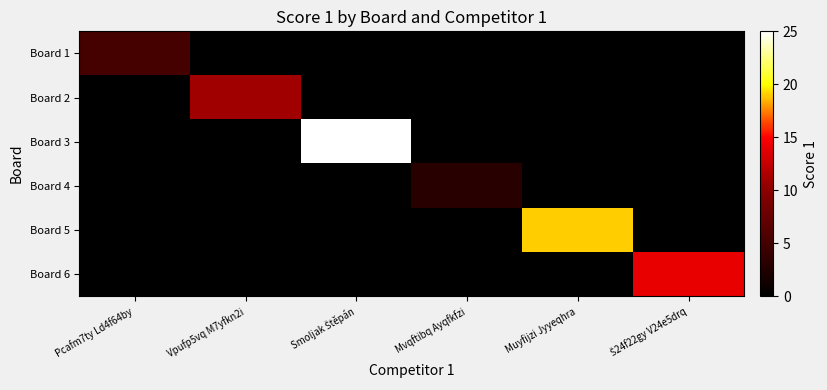

Which category has the highest value across all series?

Smoljak Štěpán